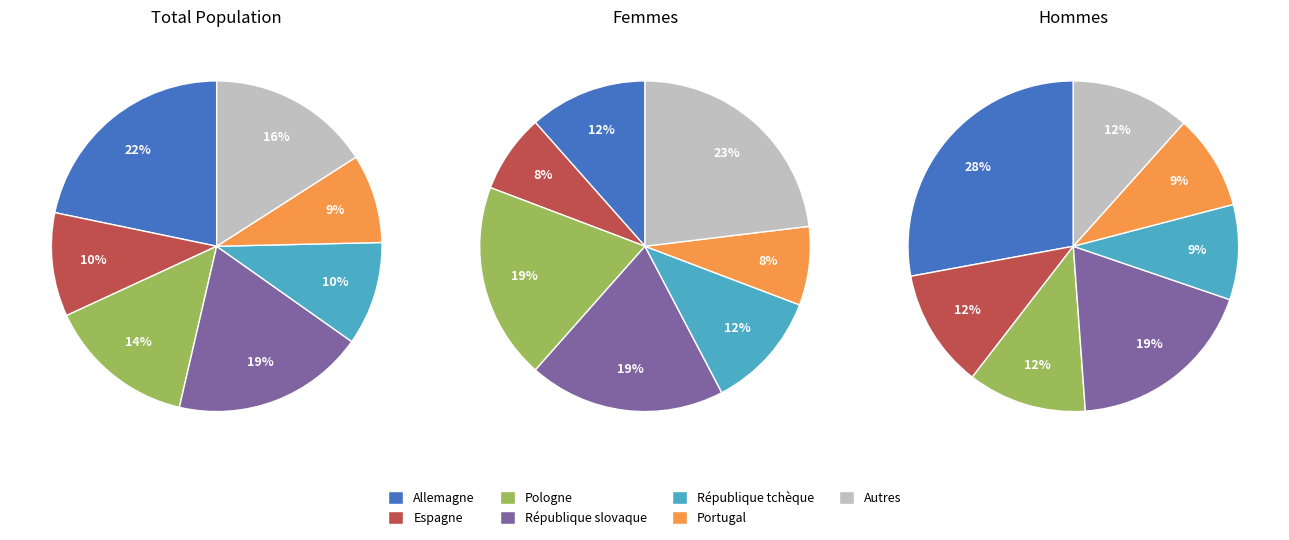

Between Espagne and Allemagne, which is larger?

Allemagne